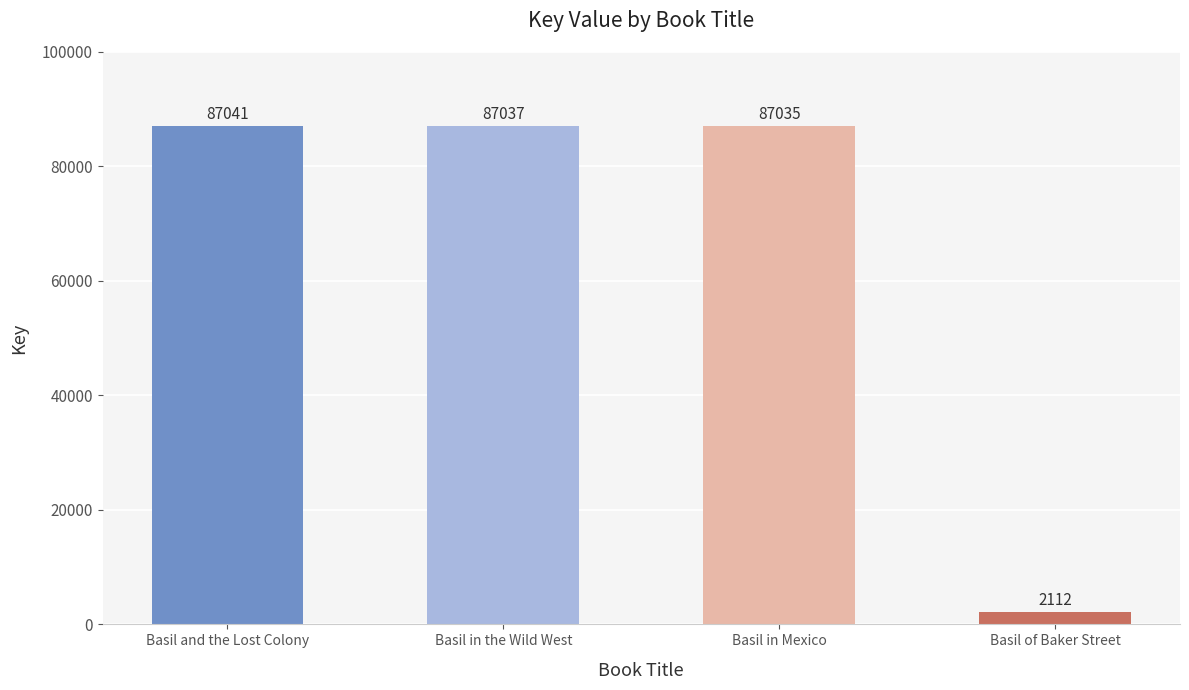

What position from the right is Basil in the Wild West?

3